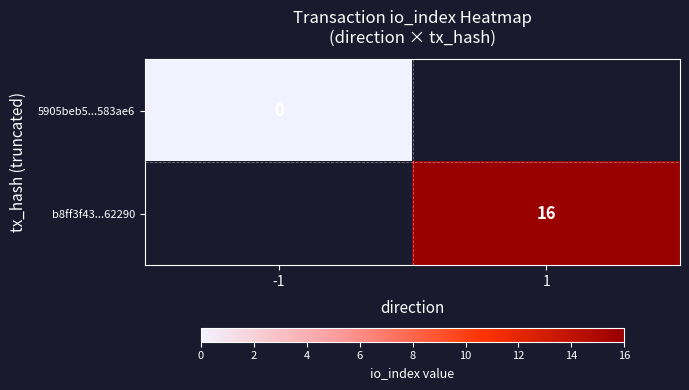

Which category has the highest value across all series?

1